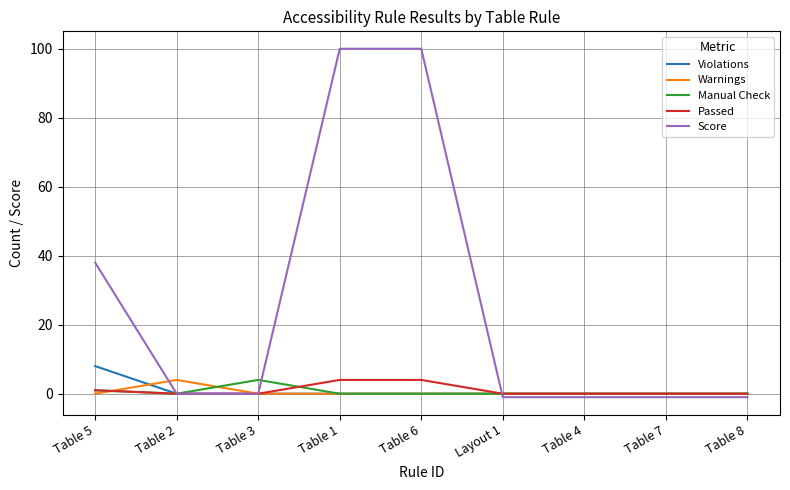

Reading left to right, extract all data points from this chart.

Violations: Table 5=8	Table 2=0	Table 3=0	Table 1=0	Table 6=0	Layout 1=0	Table 4=0	Table 7=0	Table 8=0
Warnings: Table 5=0	Table 2=4	Table 3=0	Table 1=0	Table 6=0	Layout 1=0	Table 4=0	Table 7=0	Table 8=0
Manual Check: Table 5=1	Table 2=0	Table 3=4	Table 1=0	Table 6=0	Layout 1=0	Table 4=0	Table 7=0	Table 8=0
Passed: Table 5=1	Table 2=0	Table 3=0	Table 1=4	Table 6=4	Layout 1=0	Table 4=0	Table 7=0	Table 8=0
Score: Table 5=38	Table 2=0	Table 3=0	Table 1=100	Table 6=100	Layout 1=-1	Table 4=-1	Table 7=-1	Table 8=-1